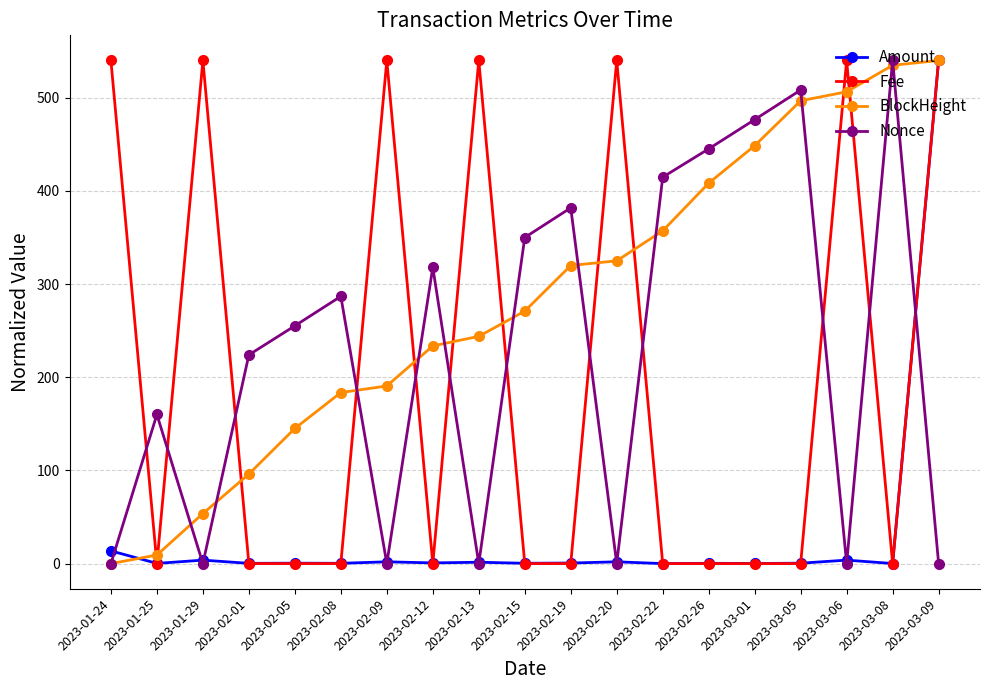

What is the value of the BlockHeight point at the 16th from the left?

496.8